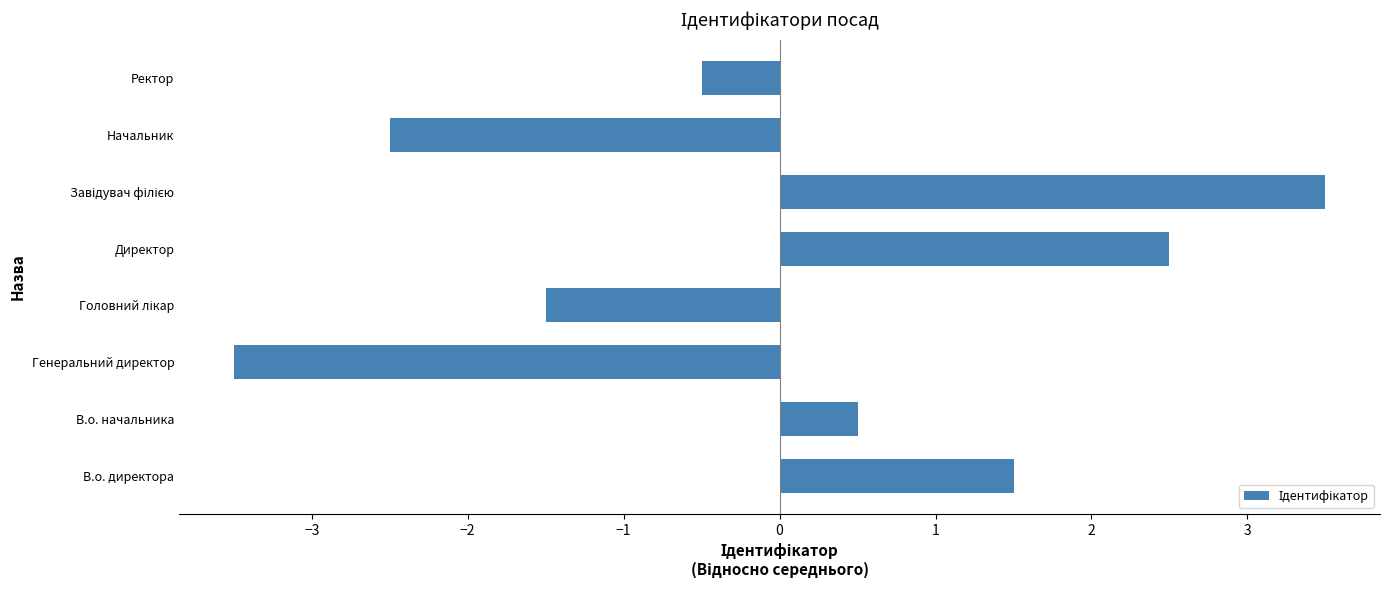

How many data points are above 0?

4